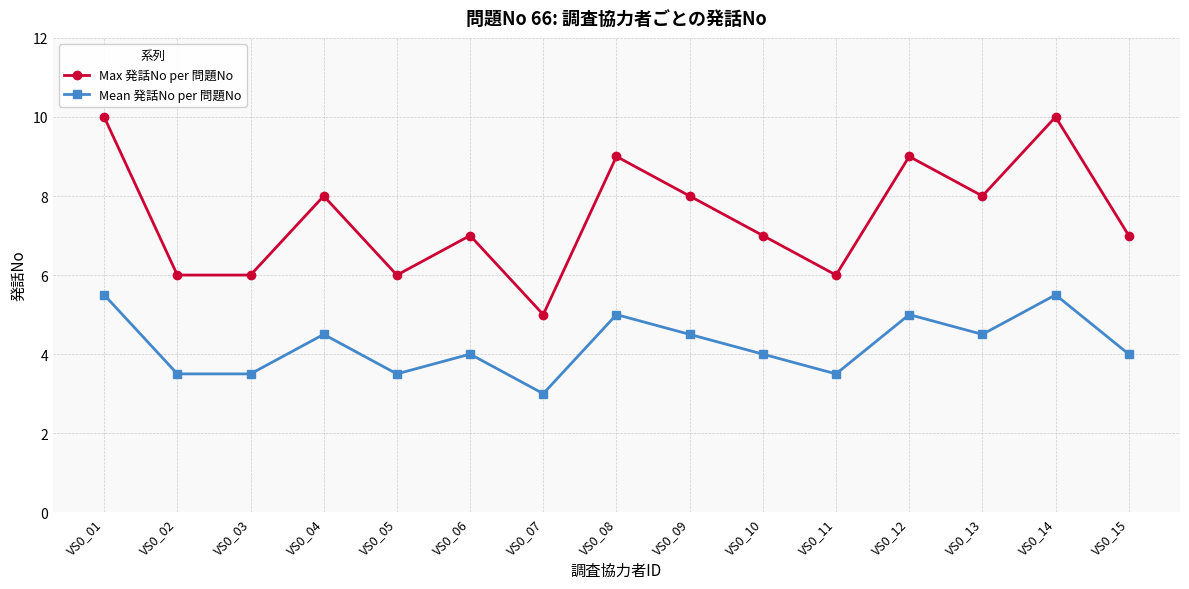

Which series has the widest spread of values?

Max 発話No per 問題No